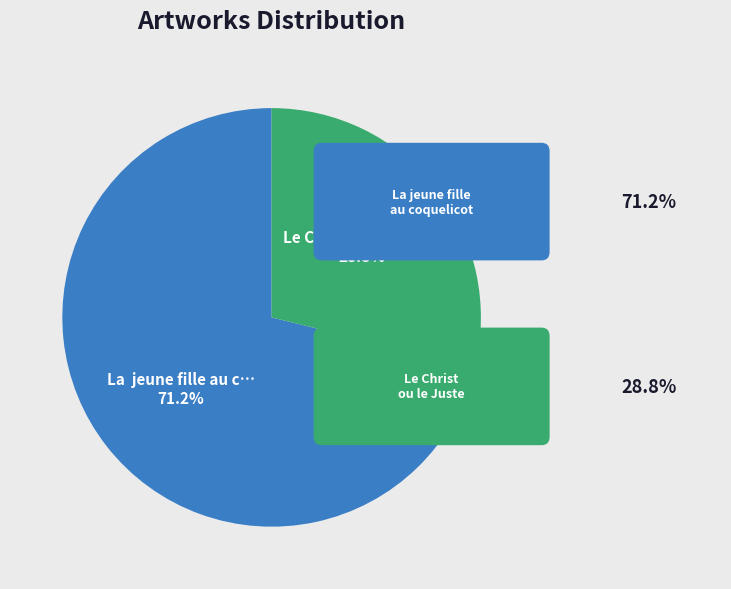

Is there a majority slice in this chart?

Yes